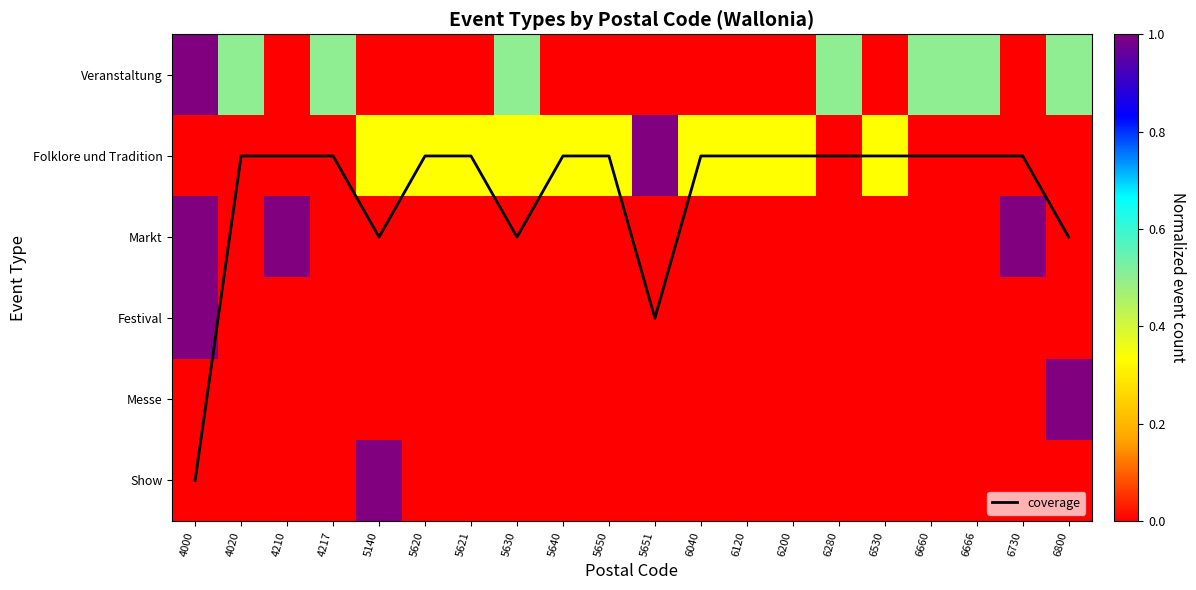

At which category is the sum across all series the highest?

4000